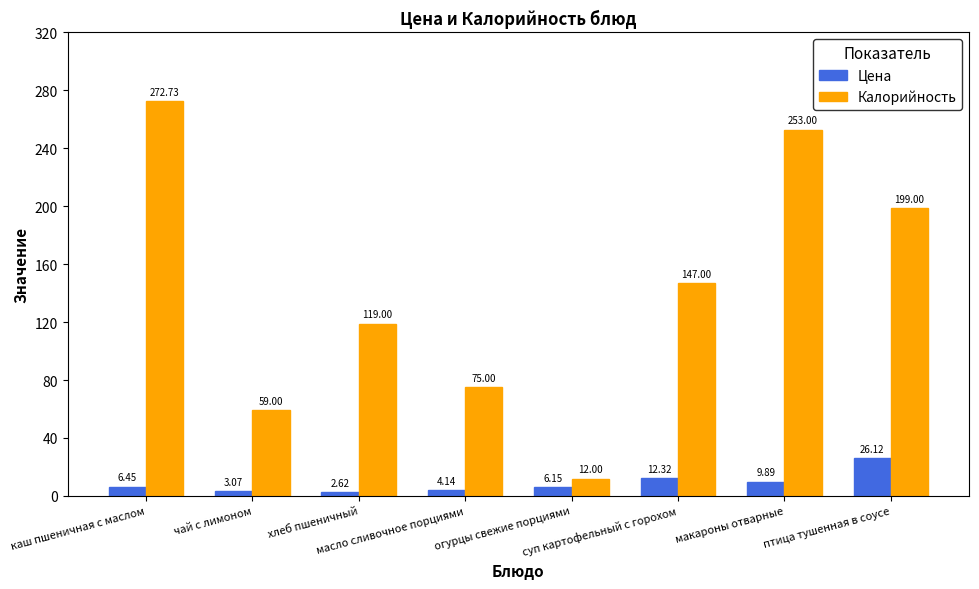

What is the sum of all Цена values?

70.8